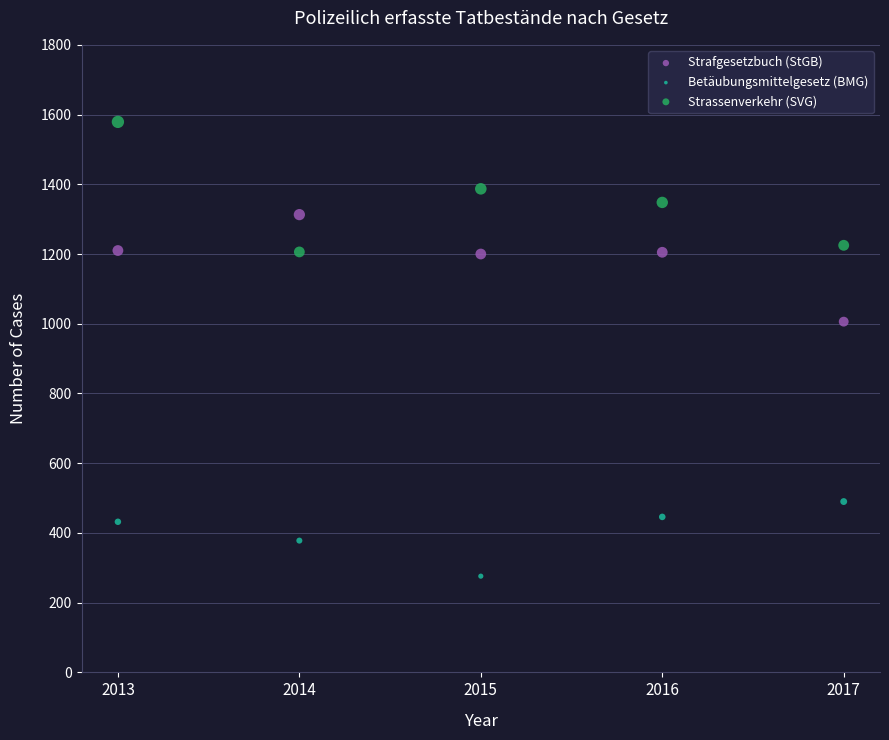

Which series has the largest Y range (max minus min)?

Strassenverkehr (SVG)